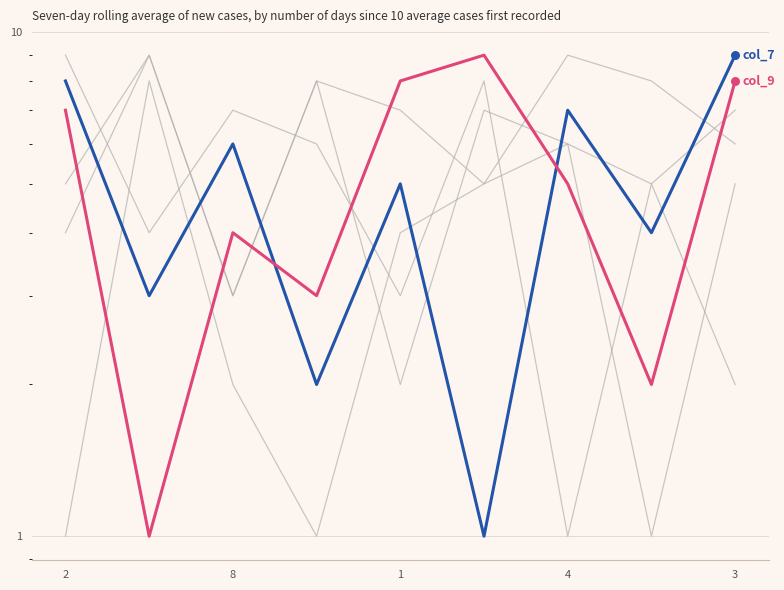

At how many categories does at least one series exceed 3?

9